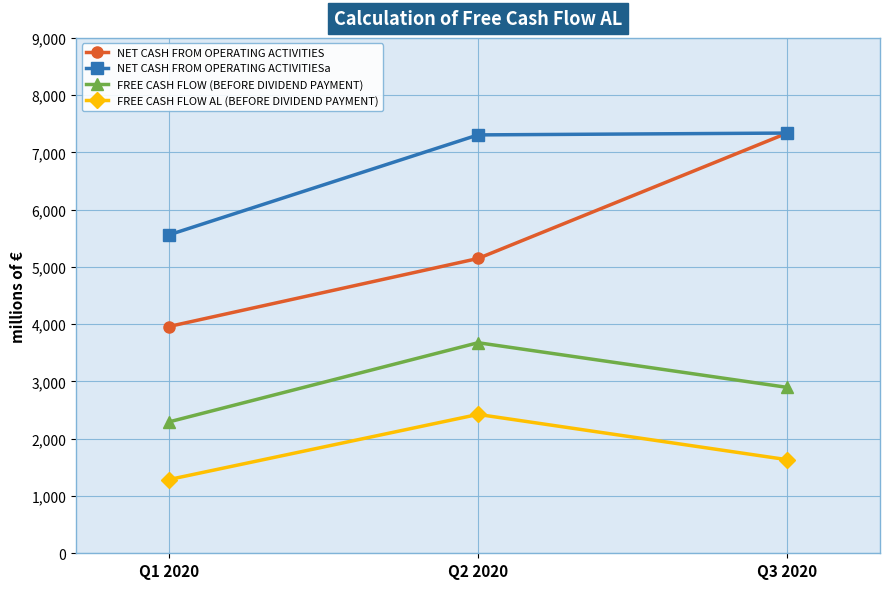

What is the difference between the highest and lowest values at Q1 2020?

4273